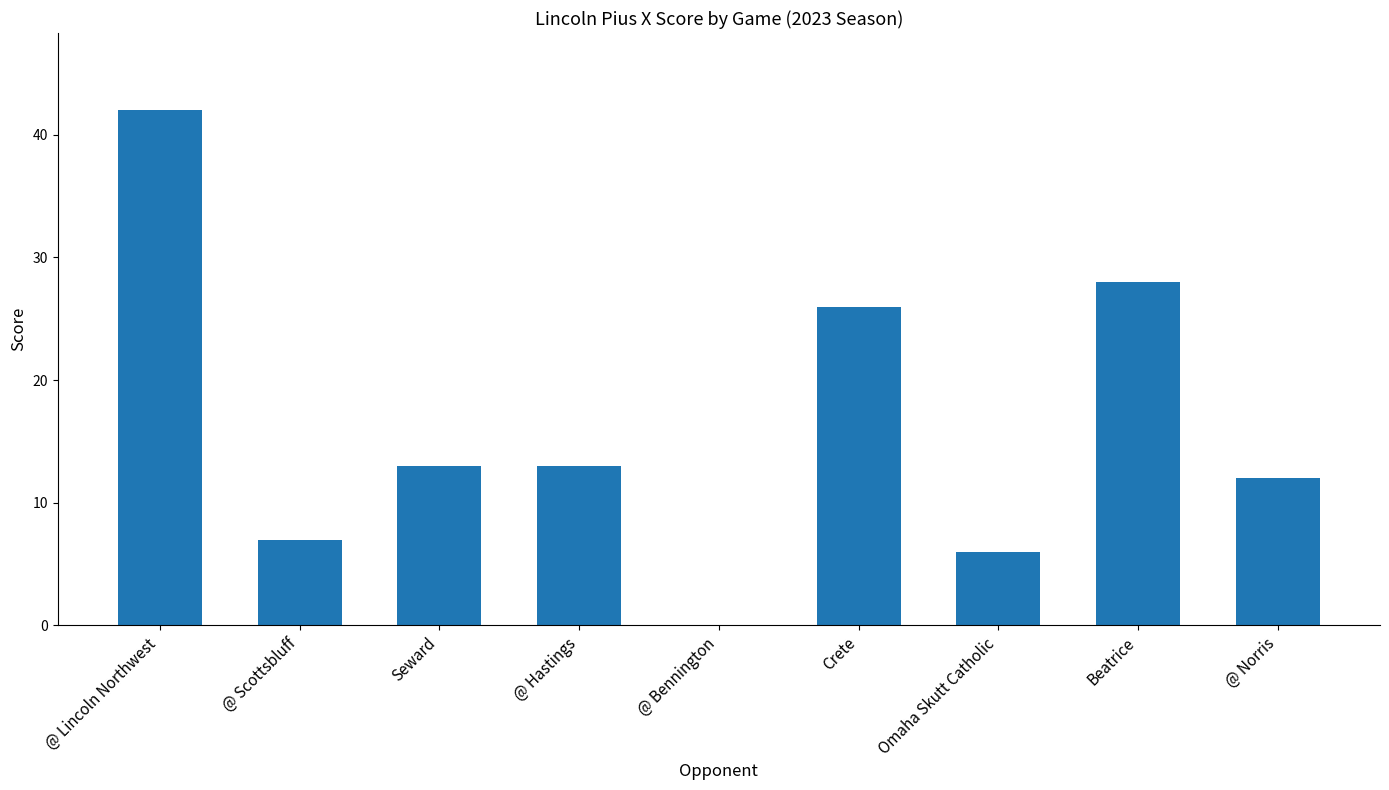

Reading right to left, extract all data points from this chart.

12	28	6	26	0	13	13	7	42